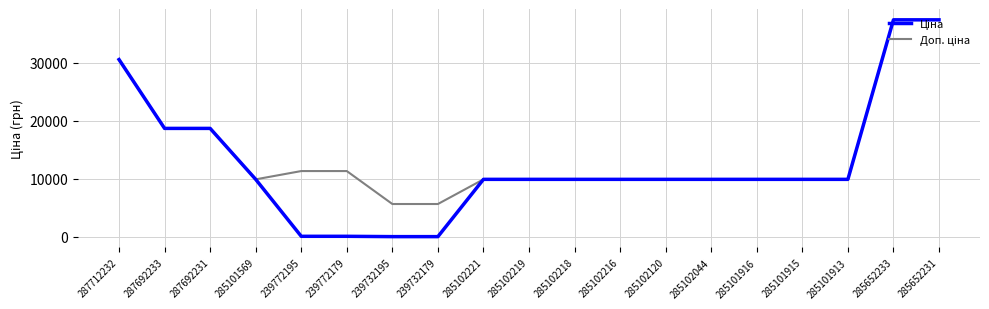

What is the total value across all series at 285102218?

19817.0